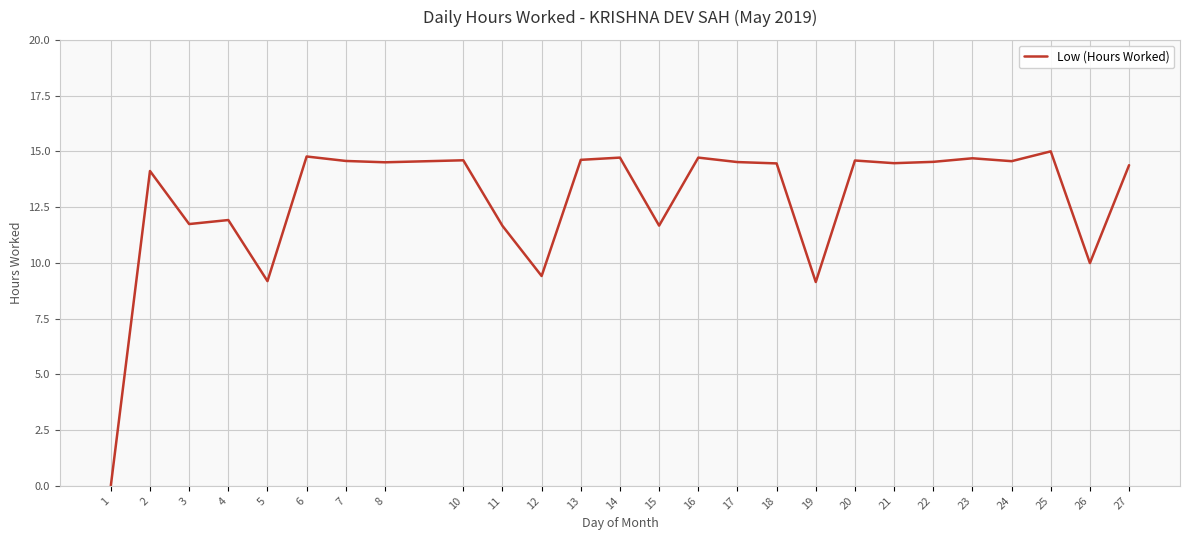

Between 22 and 5, which is larger?

22